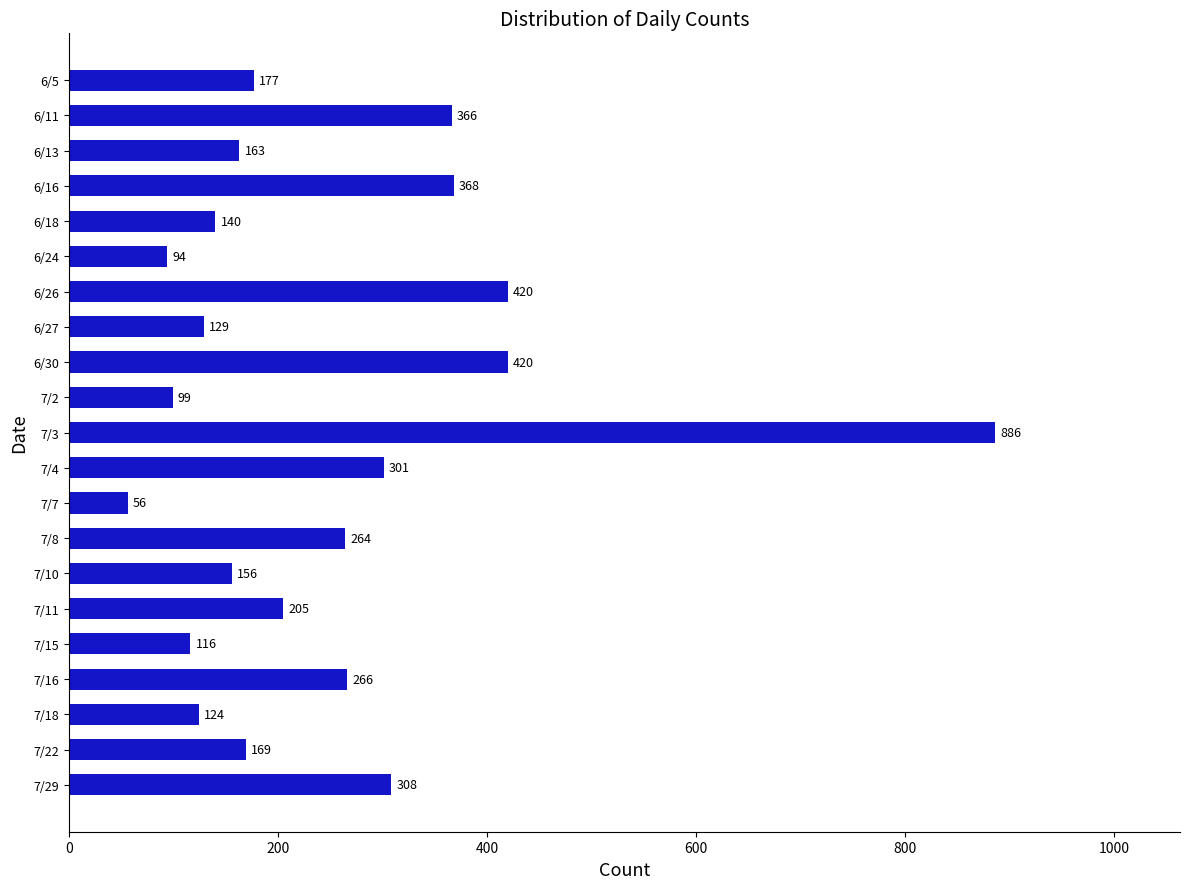

What is the value of the 9th bar from the top?

420